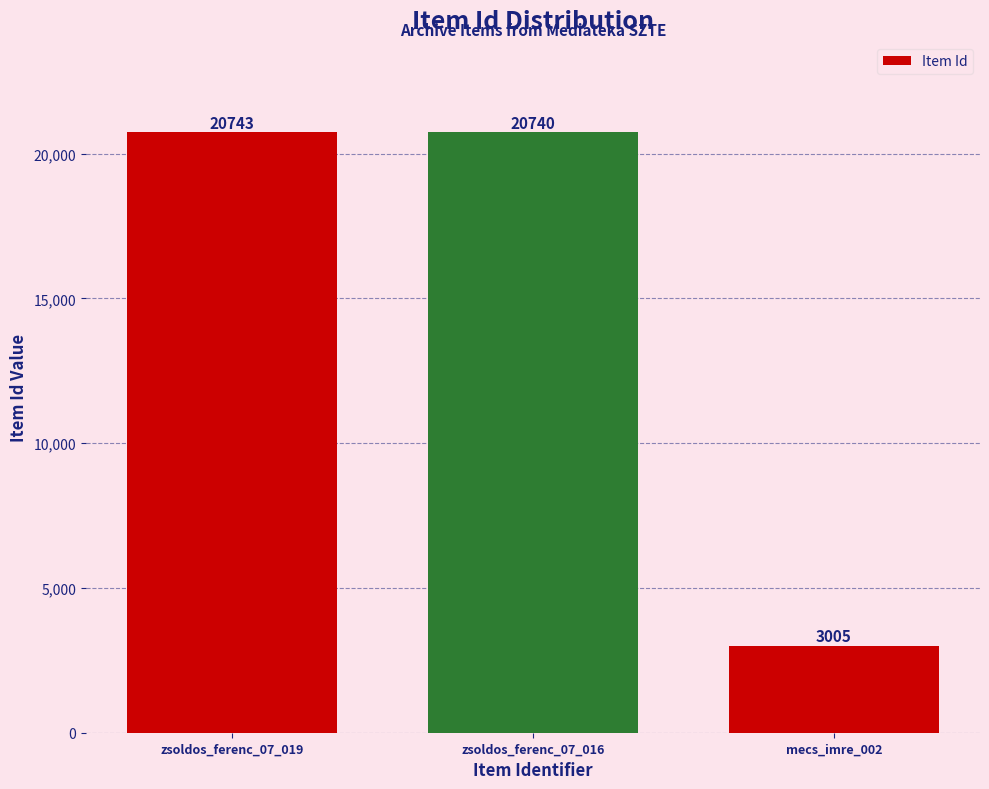

What is the ratio of the value at mecs_imre_002 to the value at zsoldos_ferenc_07_019?

0.1